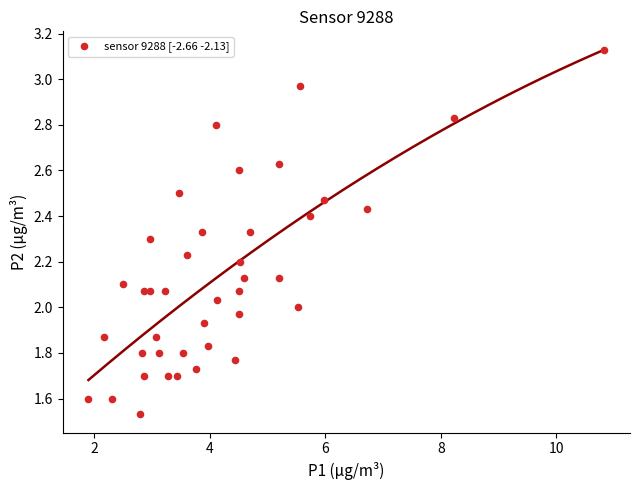

What is the range of Y values (max minus min)?

1.6